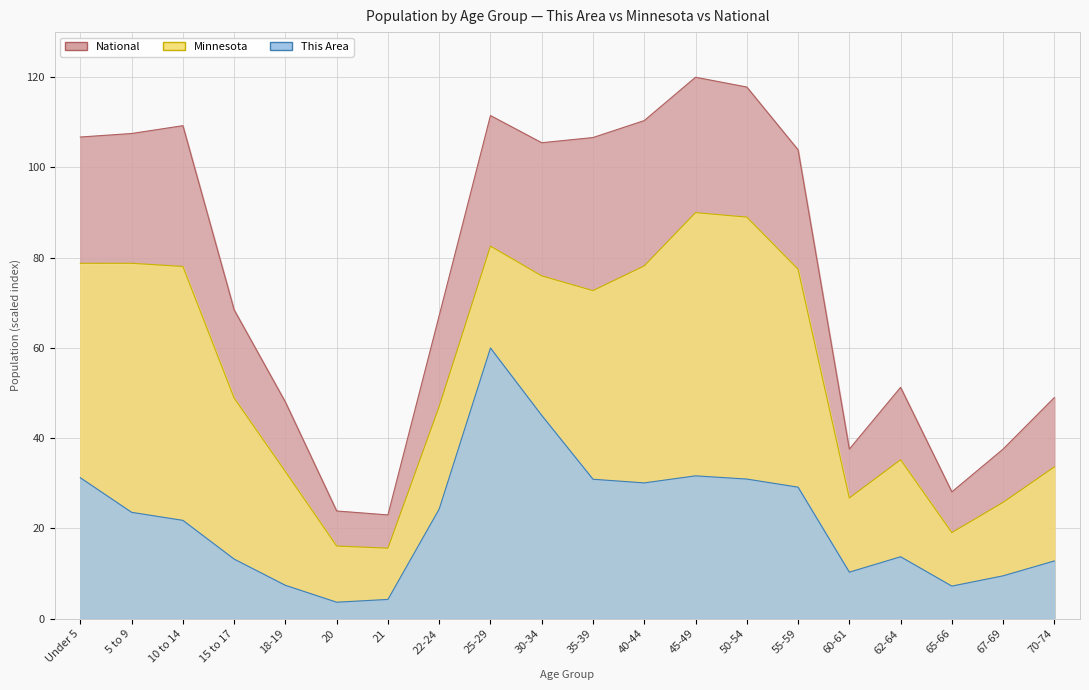

True or false: Minnesota has a value of 16.8 at 18-19.

False